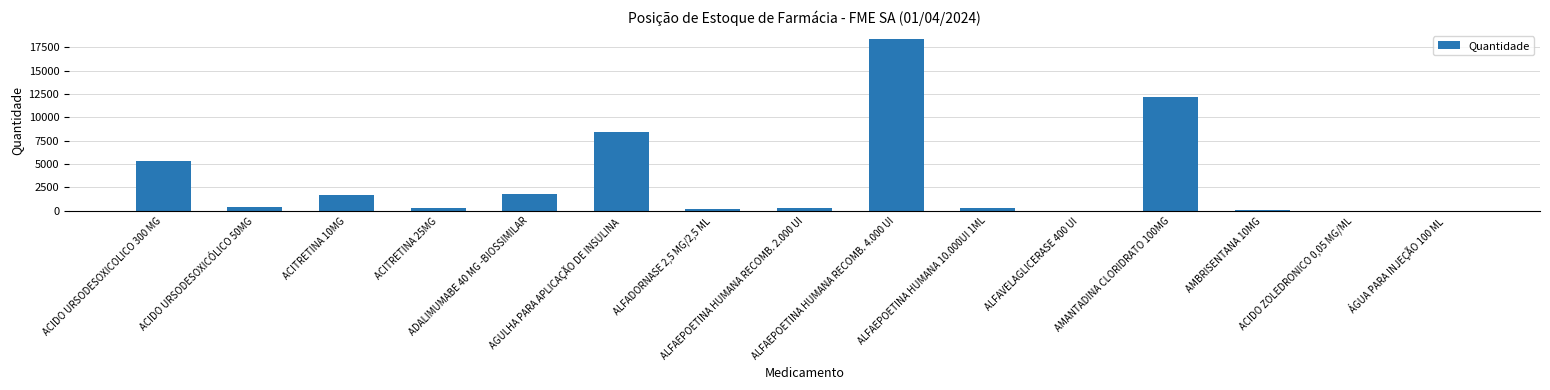

What is the sum of all values?

49518